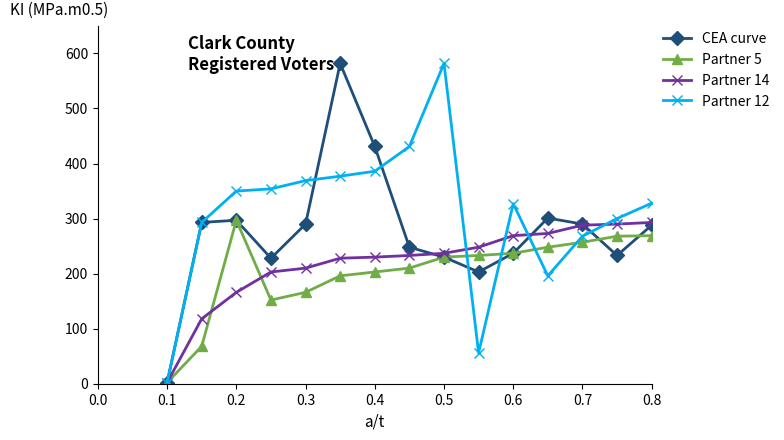

In CEA curve, how many points are lower than both neighbors (excluding endpoints)?

3